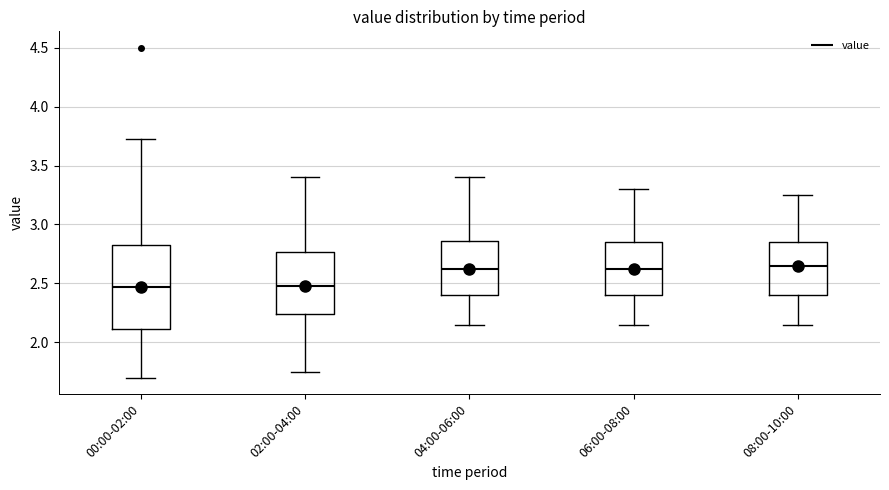

Reading left to right, read every box against the y-axis: the position of its median line, the range the box covers, and the ends of its whiskers. The values are not printed on the chart, so give them approximately, as read against the axis.

00:00-02:00: median 2.45, box 2.10 to 2.85, whiskers 1.70 to 3.75
02:00-04:00: median 2.50, box 2.25 to 2.75, whiskers 1.75 to 3.40
04:00-06:00: median 2.65, box 2.40 to 2.85, whiskers 2.15 to 3.40
06:00-08:00: median 2.65, box 2.40 to 2.85, whiskers 2.15 to 3.30
08:00-10:00: median 2.65, box 2.40 to 2.85, whiskers 2.15 to 3.25